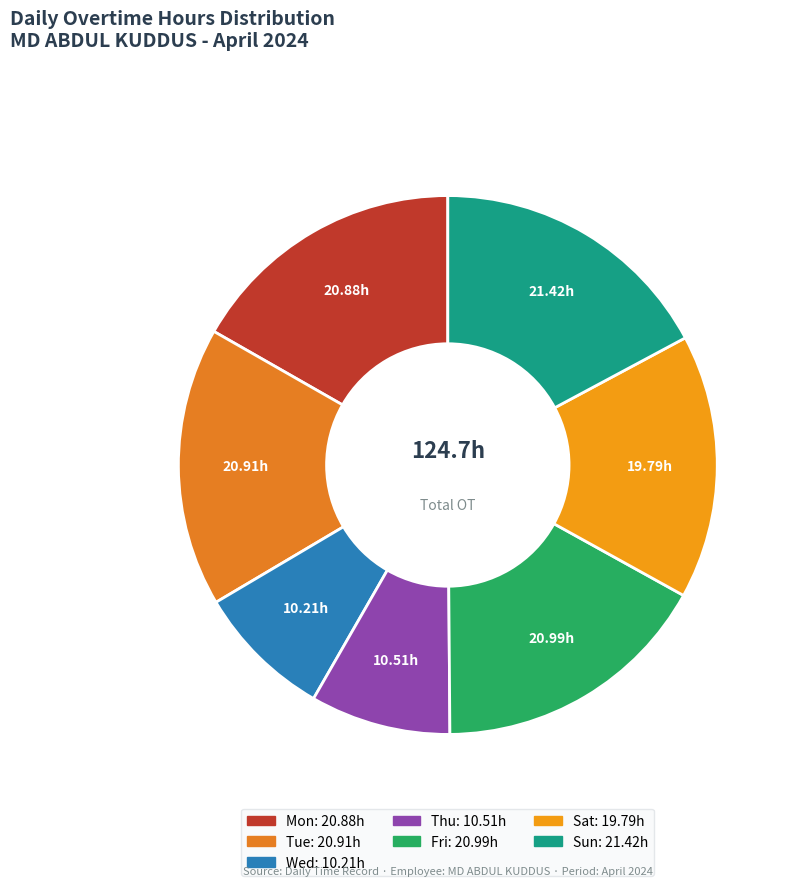

Which has a higher value, Fri or Thu?

Fri